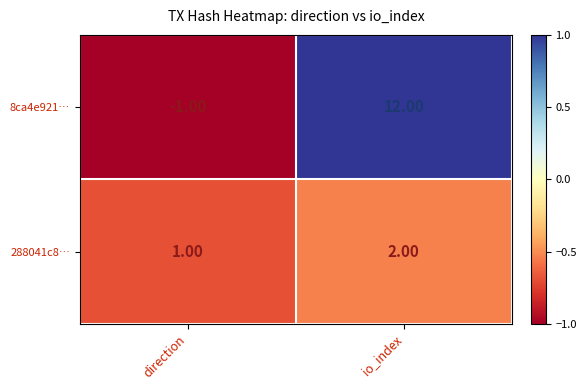

What is the sum of the 288041c8… values at io_index and direction?

3